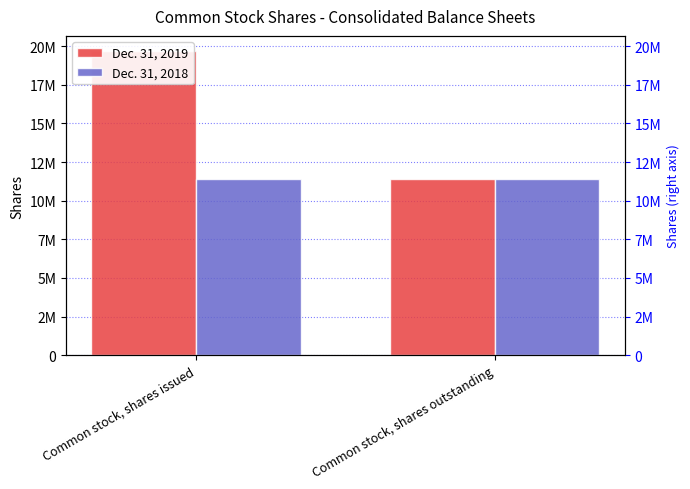

What is the total value across all series at Common stock, shares issued?

31105562